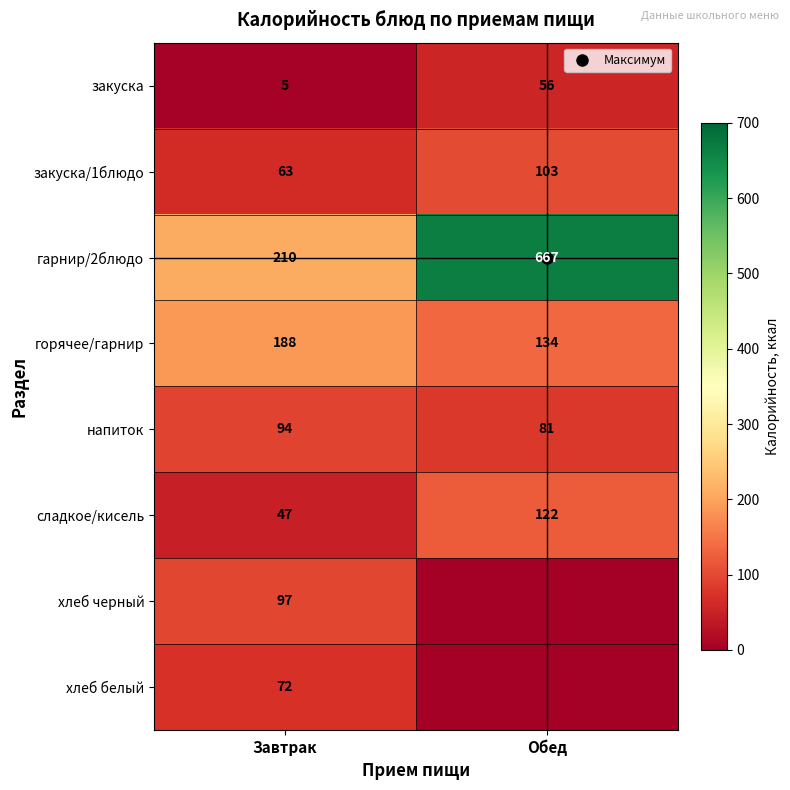

Which series has the widest spread of values?

гарнир/2блюдо